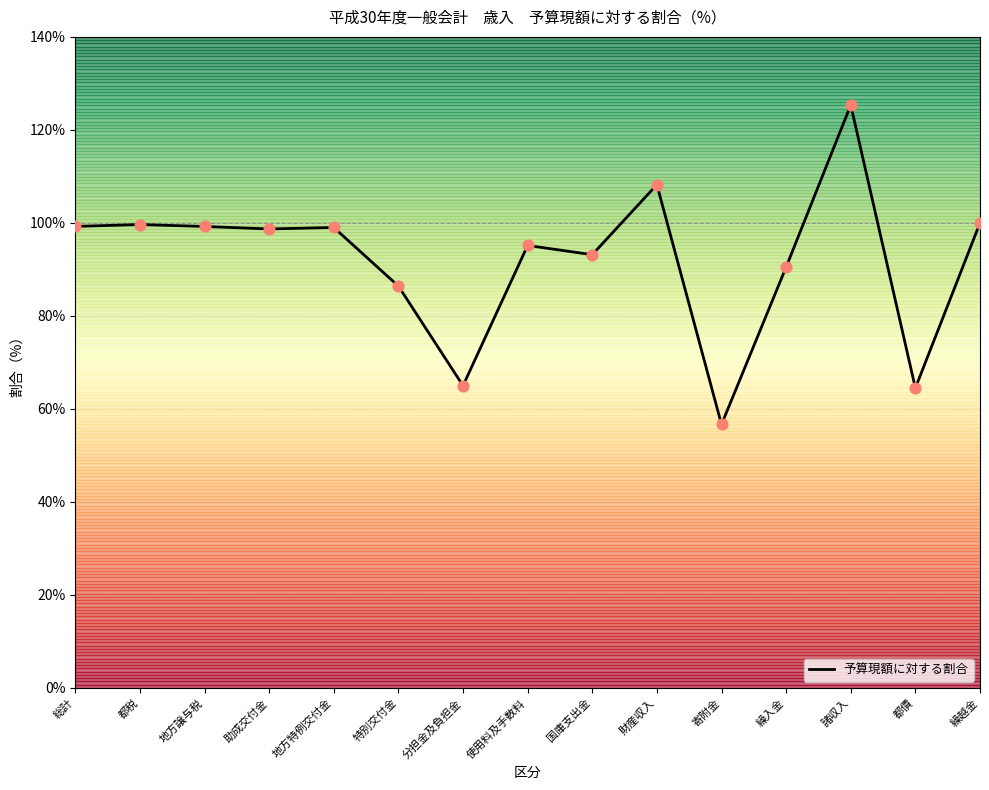

Approximately how many times larger is the value at 都税 compared to 繰入金?

1.1